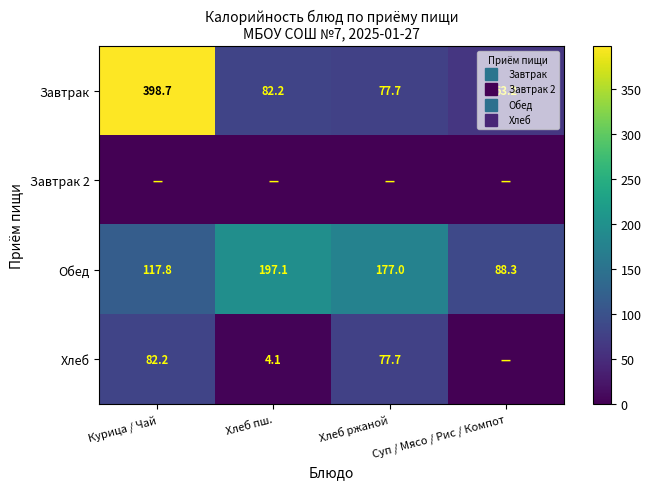

Between Хлеб ржаной and Суп / Мясо / Рис / Компот, which is larger?

Хлеб ржаной